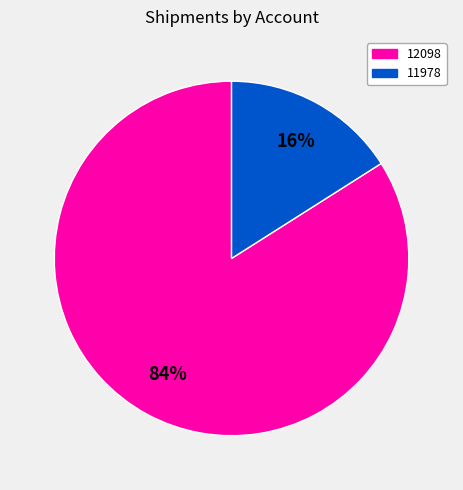

Which category has the biggest portion of the pie?

12098